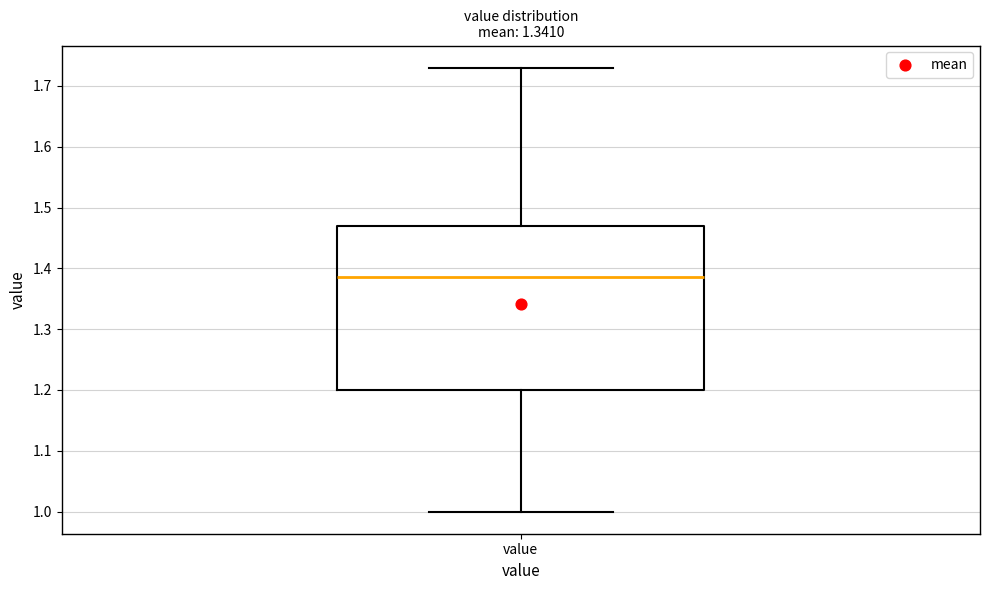

Read this box plot against the y-axis: the position of the median line, the range covered by the box, and the ends of both whiskers. The values are not printed on the chart, so give them approximately, as read against the axis.

median 1.39, box 1.20 to 1.47, whiskers 1.00 to 1.73